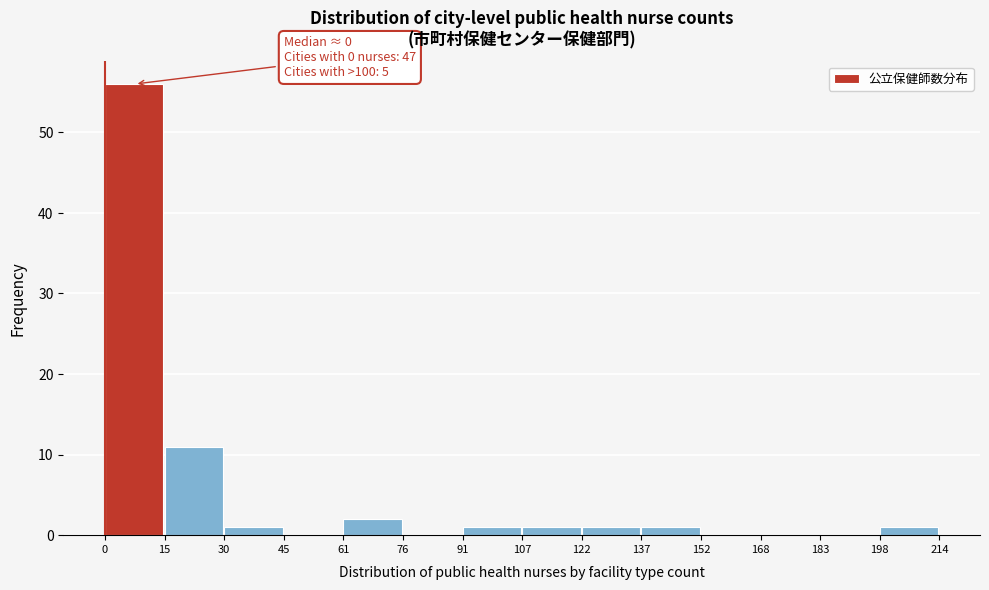

Which range on the x-axis has the tallest bar?

0 to 15